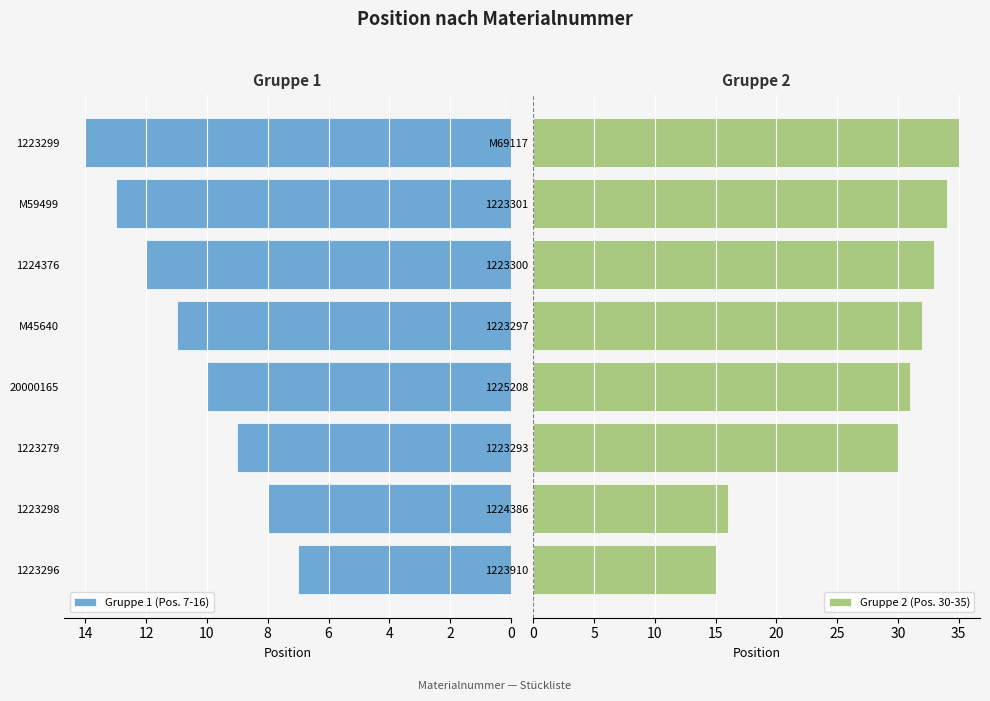

What is the sum of the Gruppe 2 (Pos. 30-35) values at 1223293 and 1224386?

46